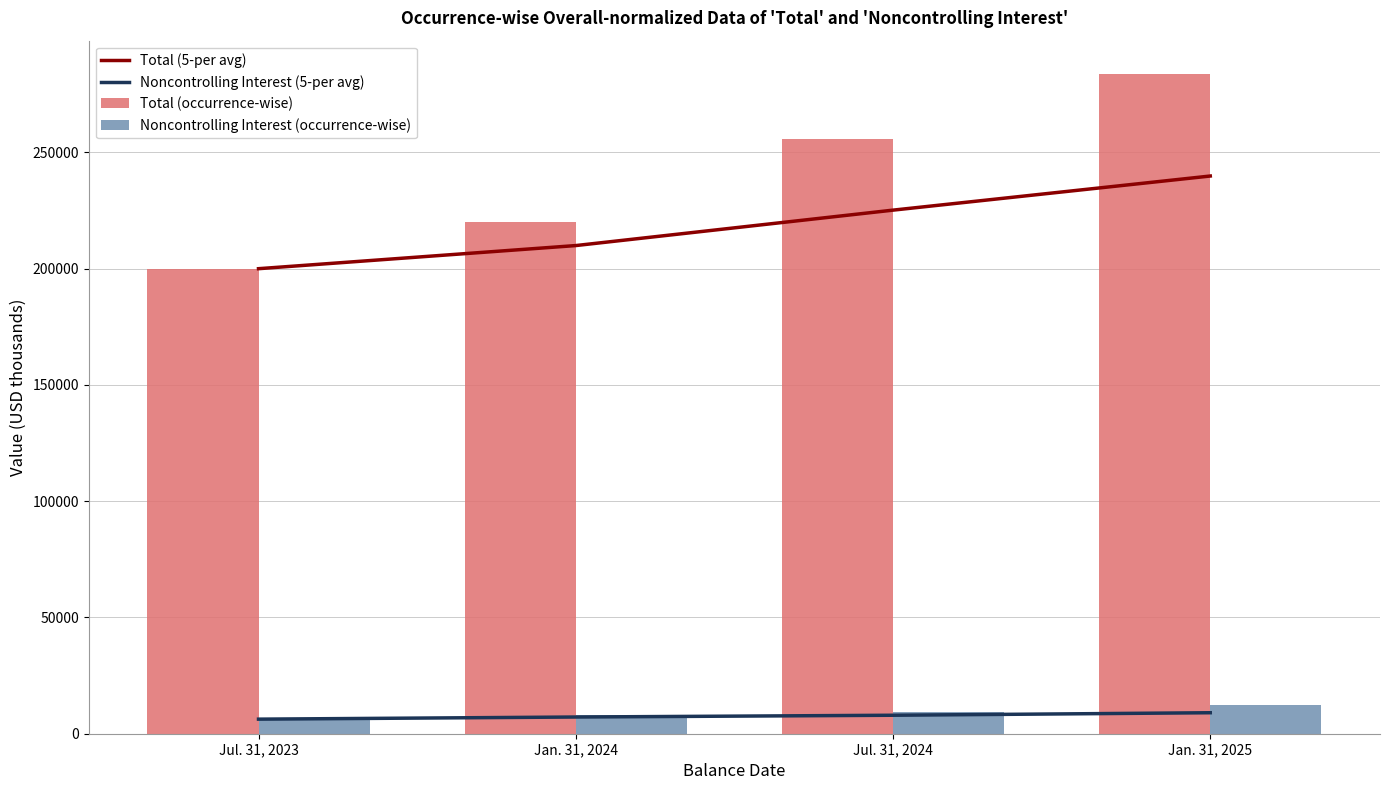

What is the difference between the maximum and second lowest values in the Noncontrolling Interest (occurrence-wise) series?

4170